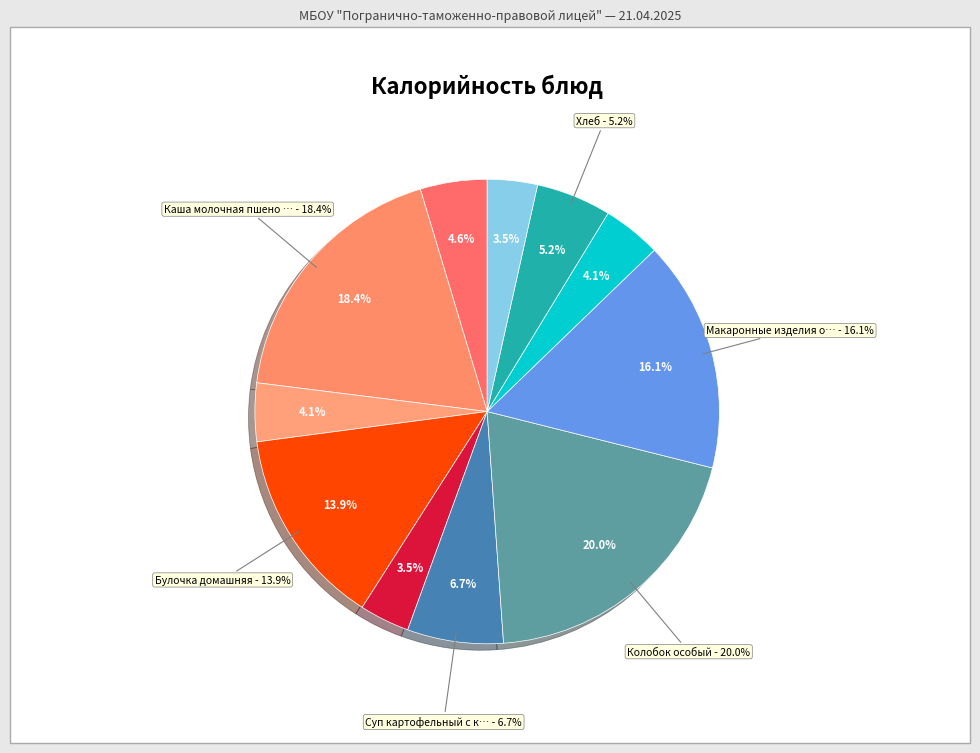

To the nearest percent, what is the combined percentage of Батон (завтрак) and Колобок особый?

23%